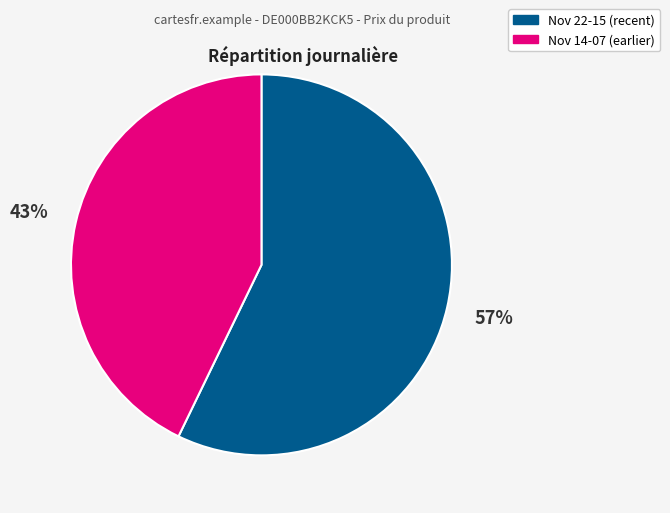

Count the number of slices in the pie.

2